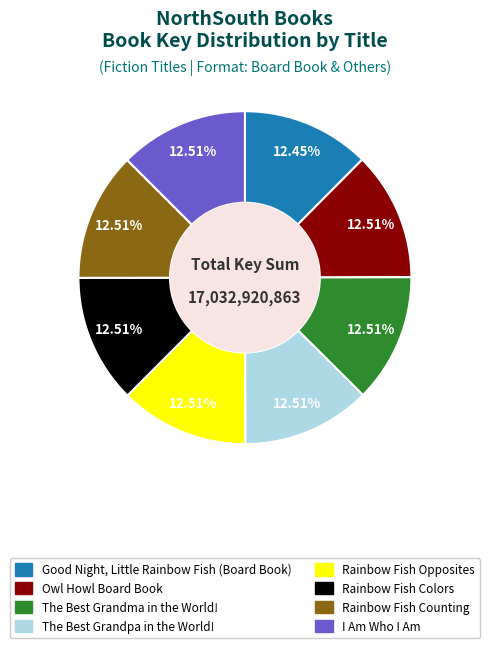

How many slices are in this pie chart?

8